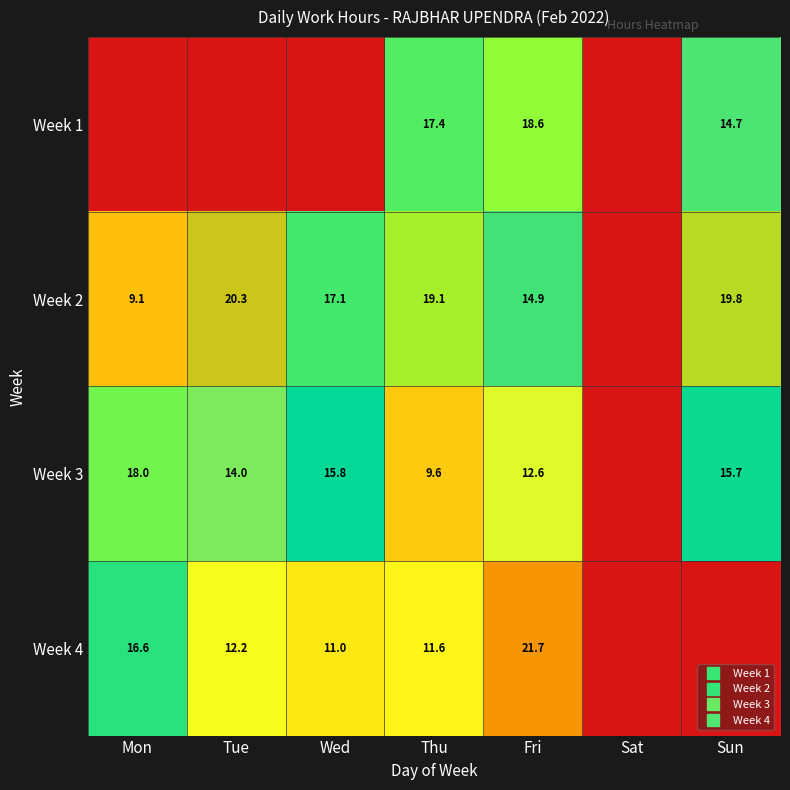

At Tue, list the series in order from largest to smallest.

Week 2, Week 3, Week 4, Week 1